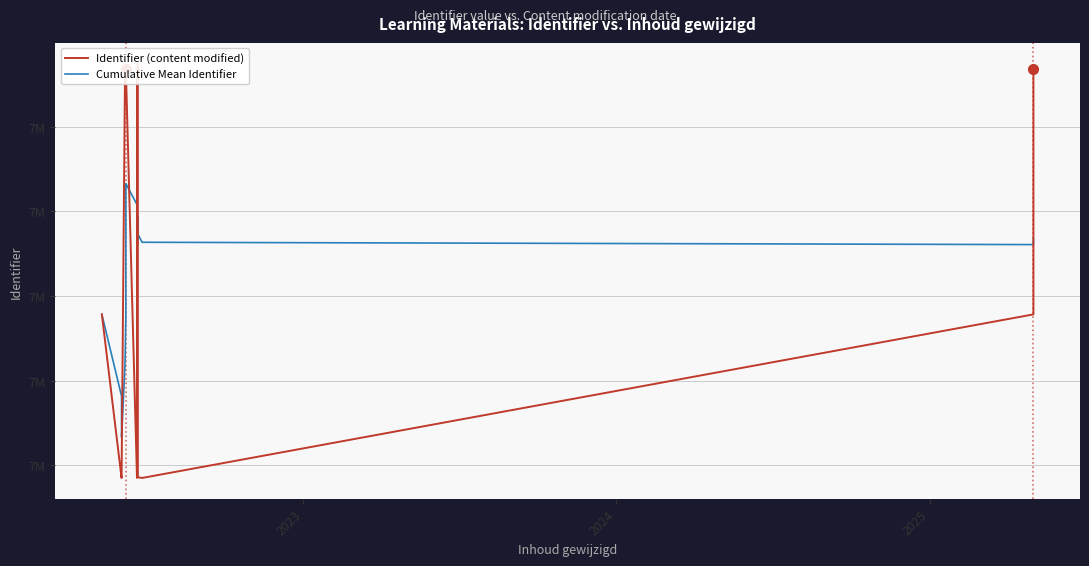

In Identifier (content modified), how many points are higher than both neighbors (excluding endpoints)?

3